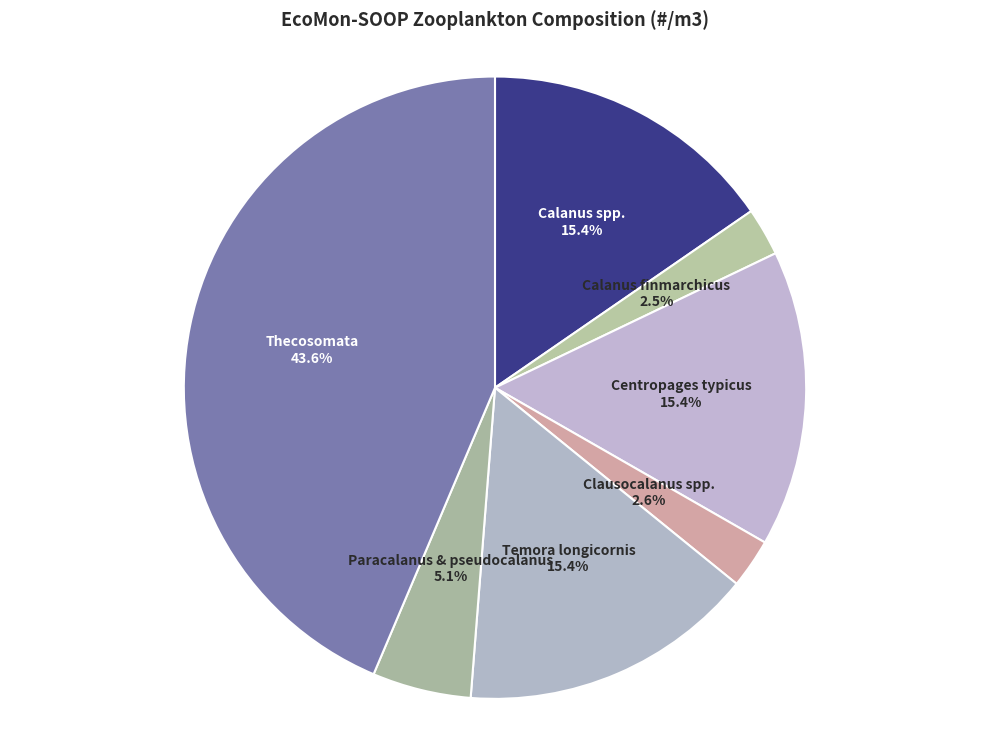

Combined, what portion of the pie is Calanus finmarchicus and Thecosomata?

46.1%